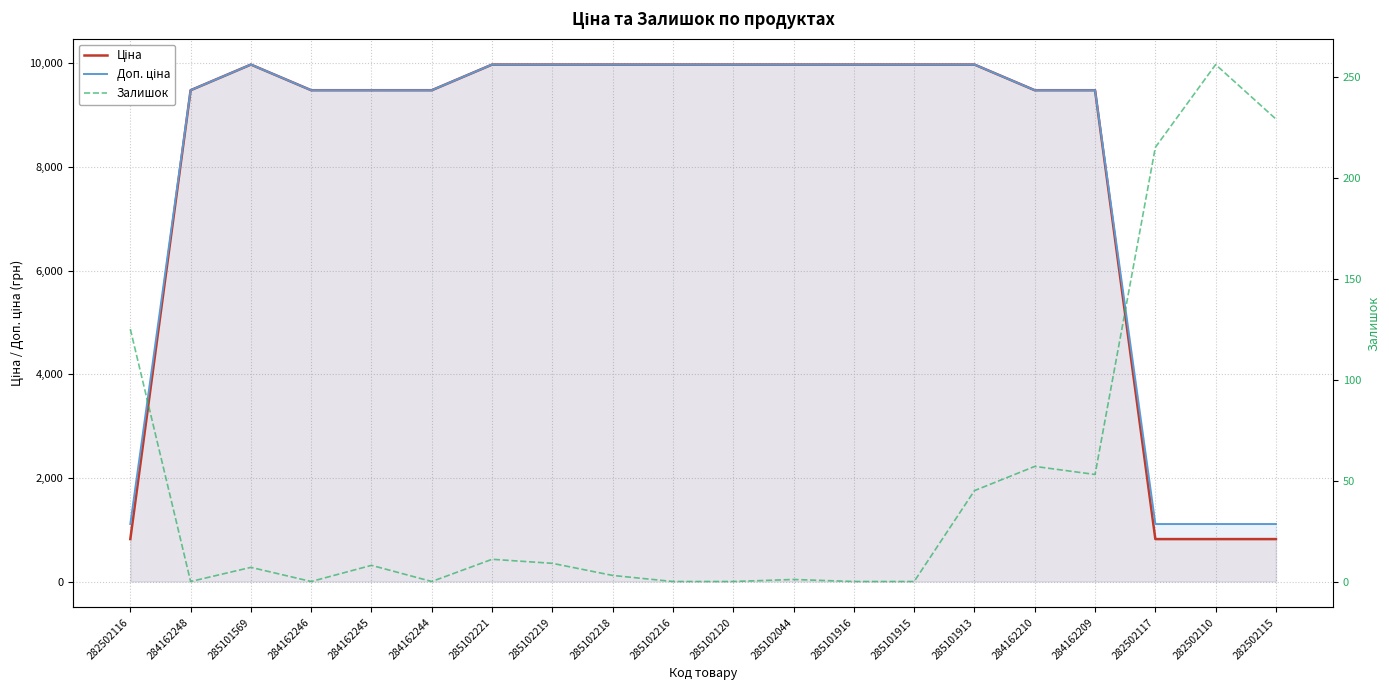

List the series in order of their peak value, highest first.

Ціна, Доп. ціна, Залишок